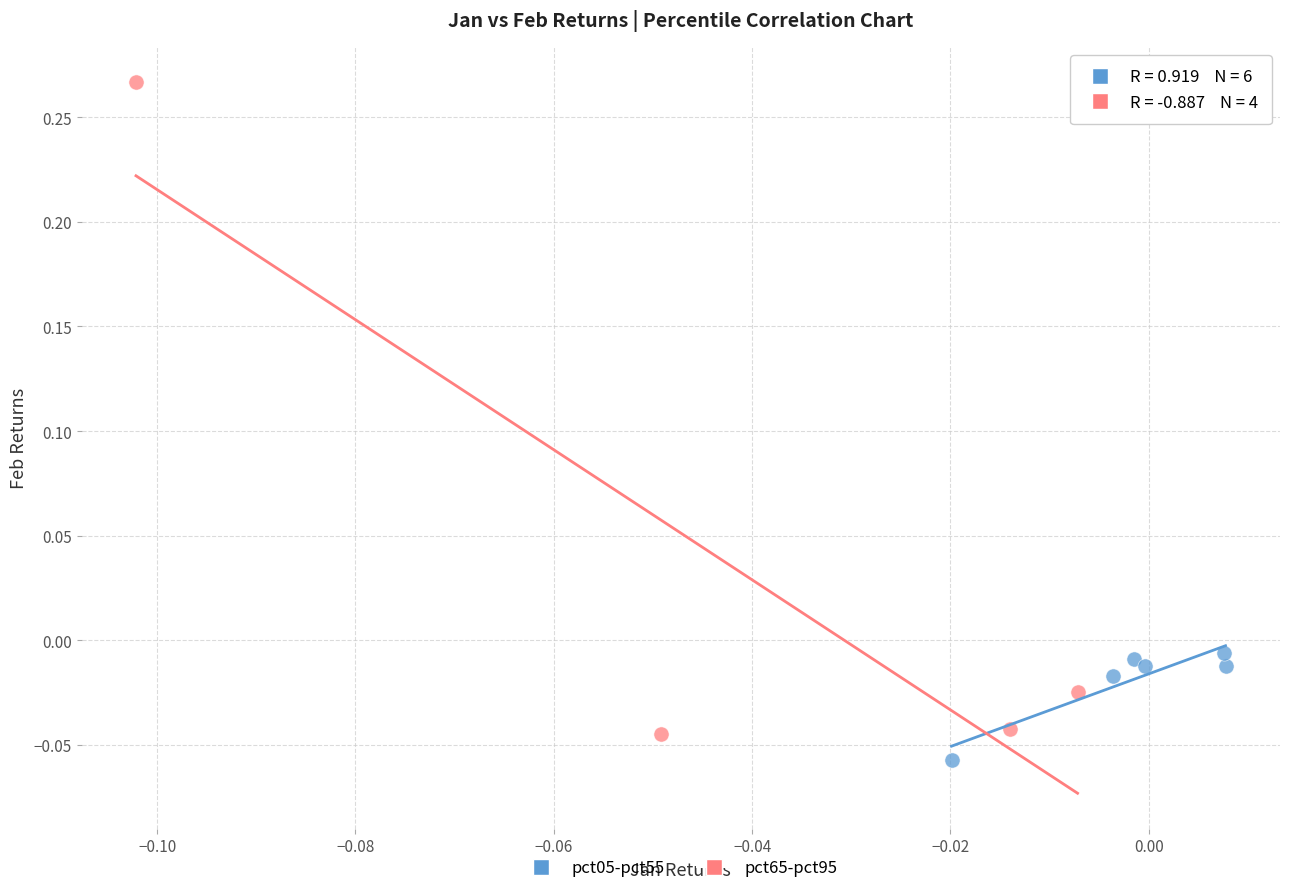

Which series reaches the maximum Y coordinate?

pct65-pct95